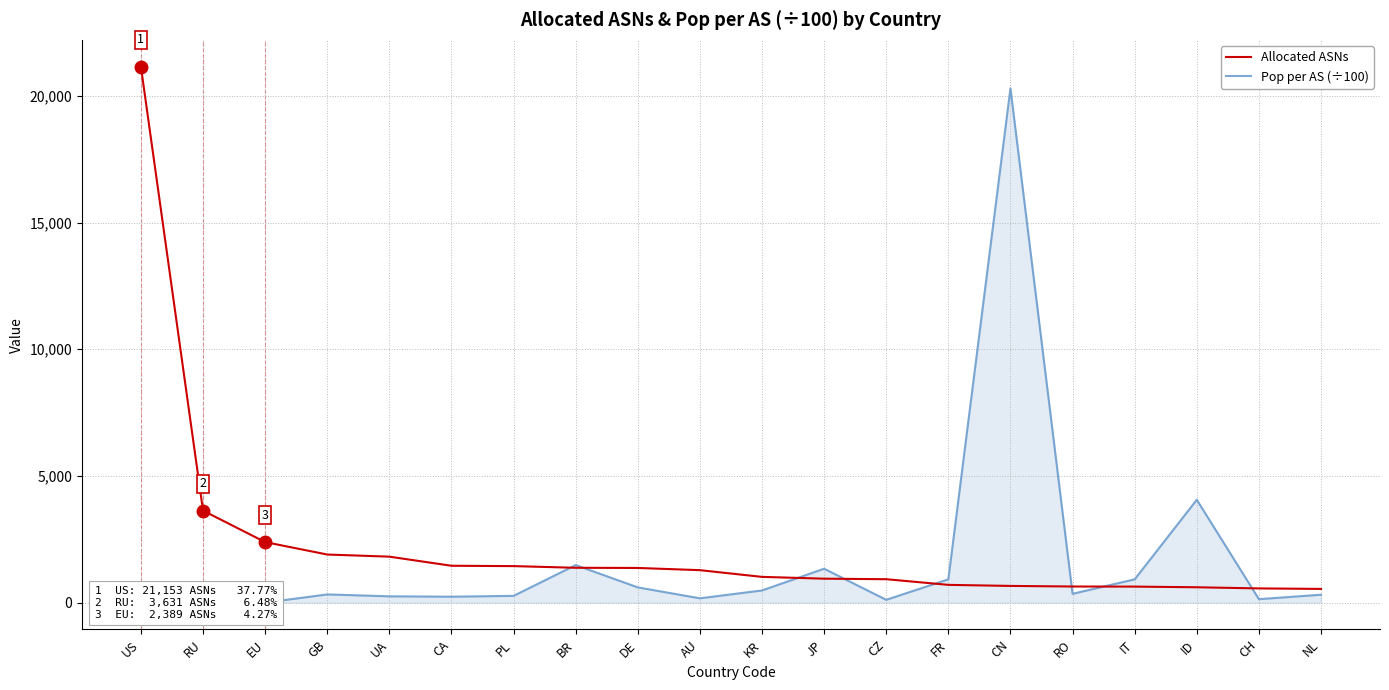

What position from the right is RU?

19